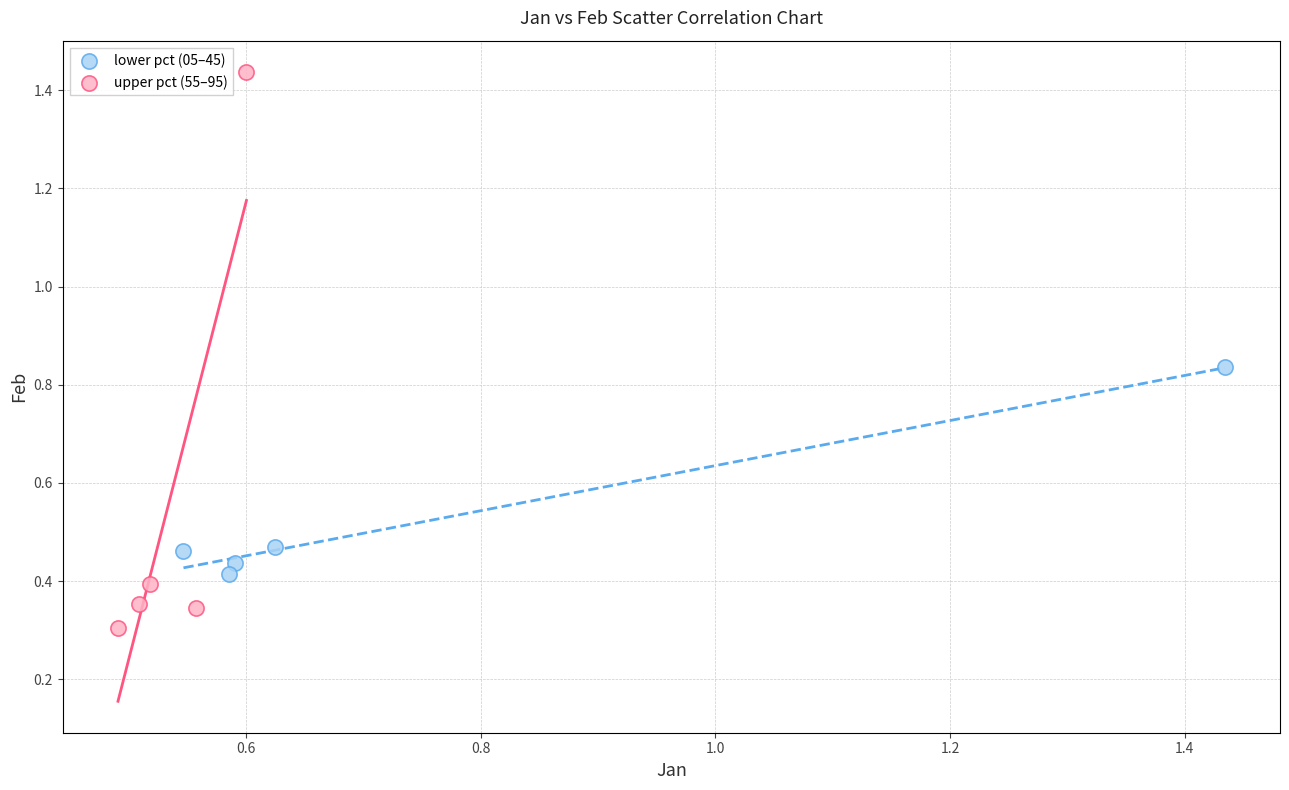

What are all the series names shown in the legend?

lower pct (05–45), upper pct (55–95)